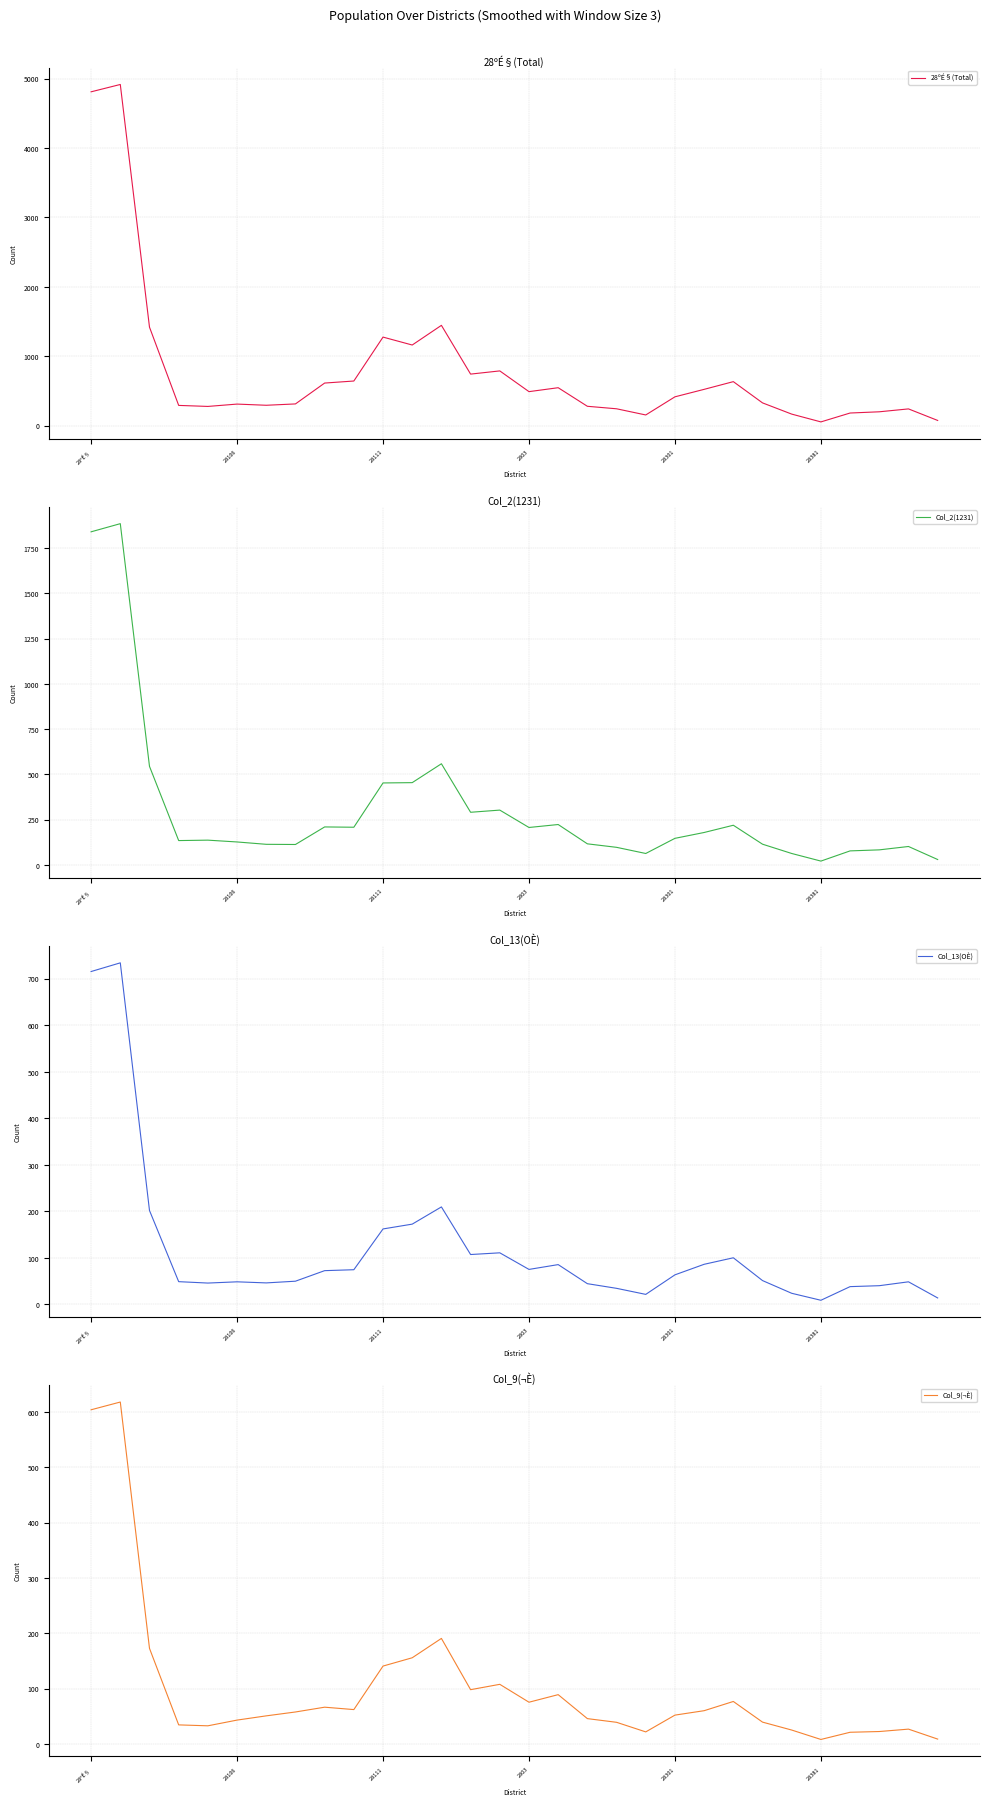

What is the sum of the Col_9(¬È) values at 27 and 9?

84.3